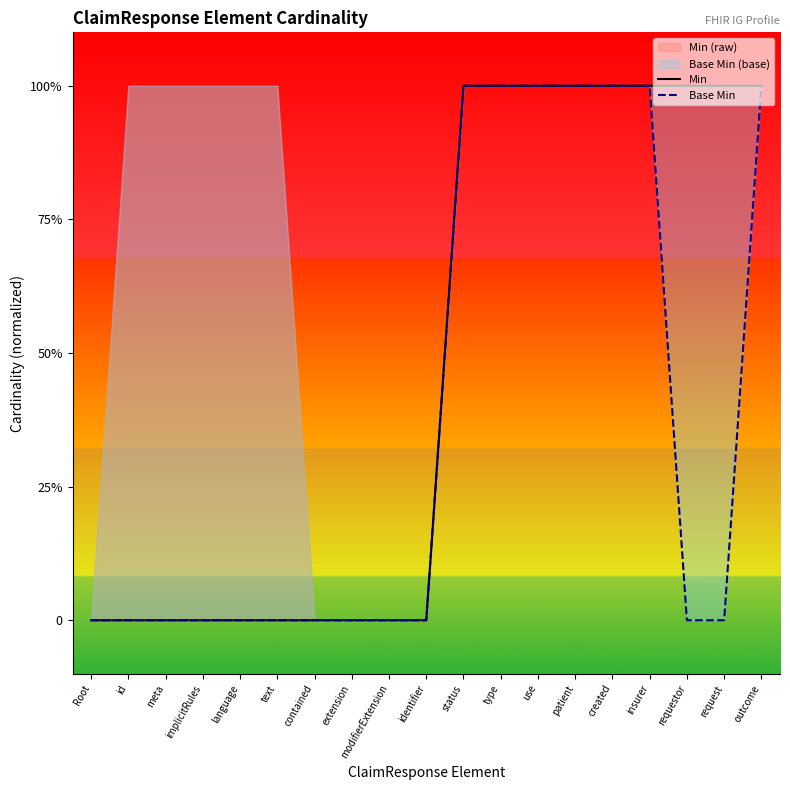

What is the label of the 15th point from the left?

created